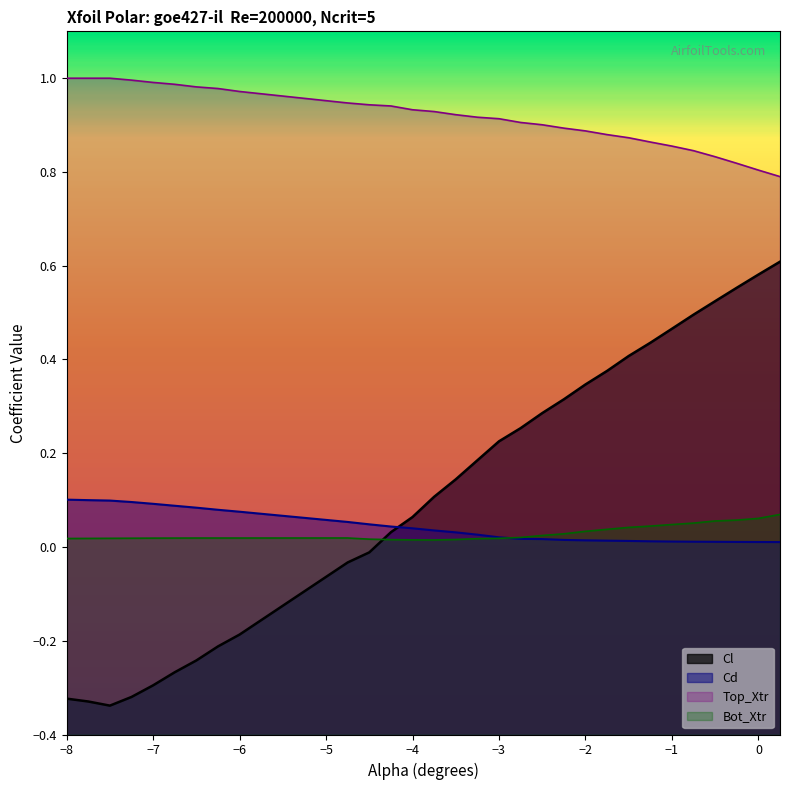

How many times do Cl and Bot_Xtr cross each other?

1